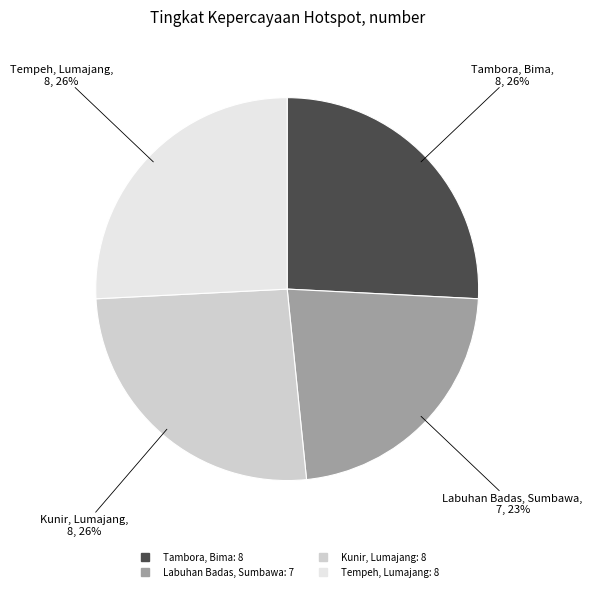

To the nearest percent, what is the average slice percentage?

25%